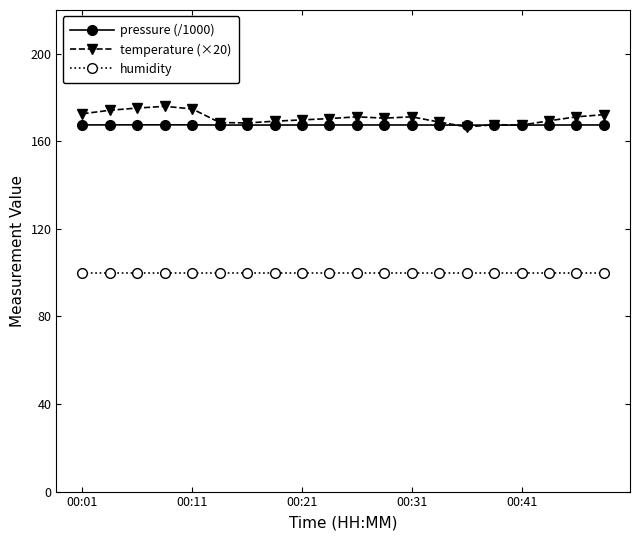

What is the average value of the pressure (/1000) series?

167.5